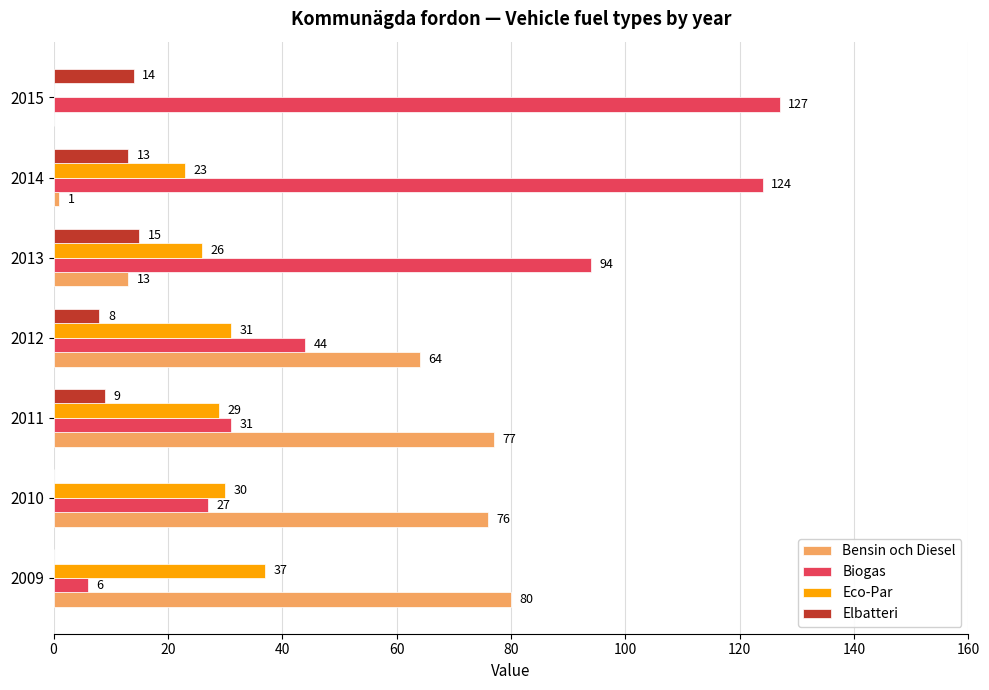

Count the number of categories in the chart.

7